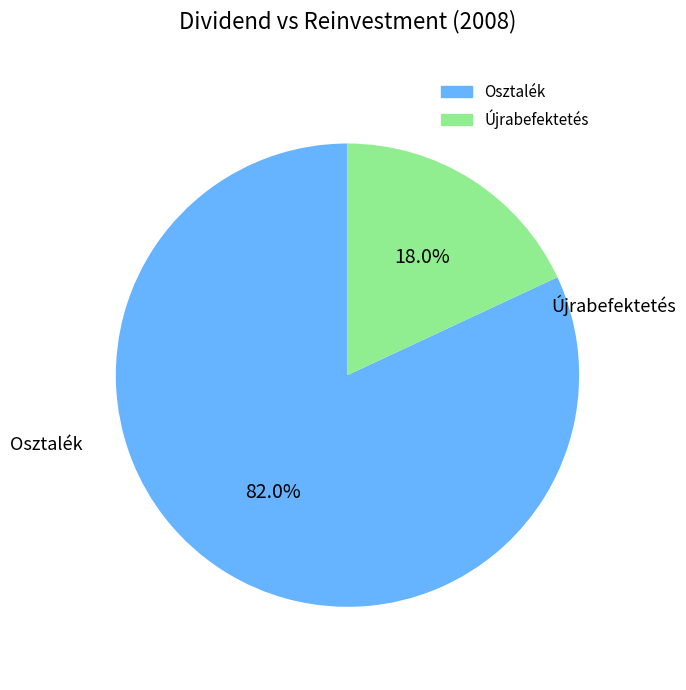

True or false: Osztalék accounts for 82% of the total.

True